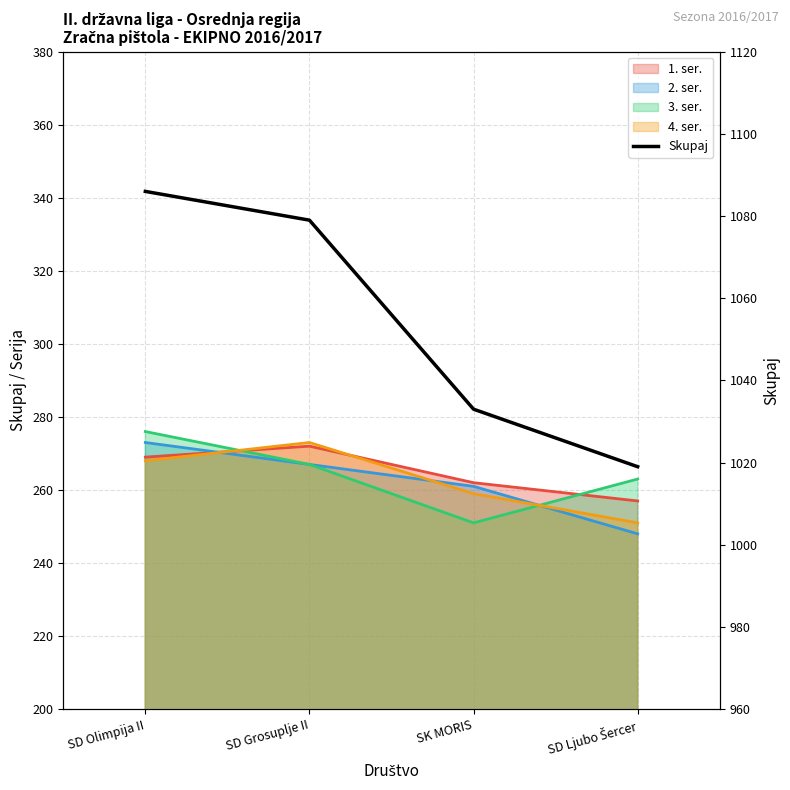

Which has a higher value, SK MORIS or SD Ljubo Šercer?

SK MORIS